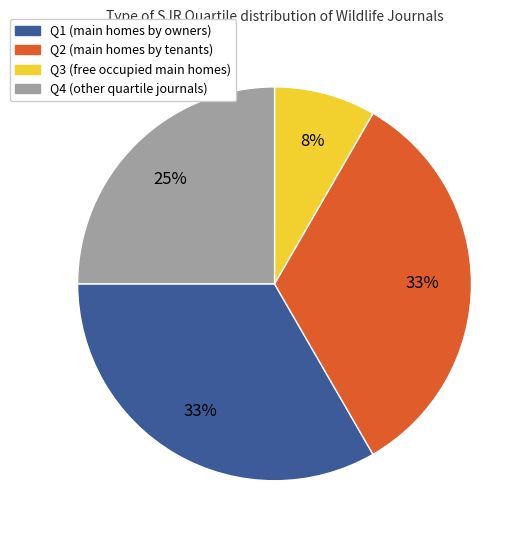

To the nearest percent, what is the difference between the Q1 and Q4 slice percentages?

8%